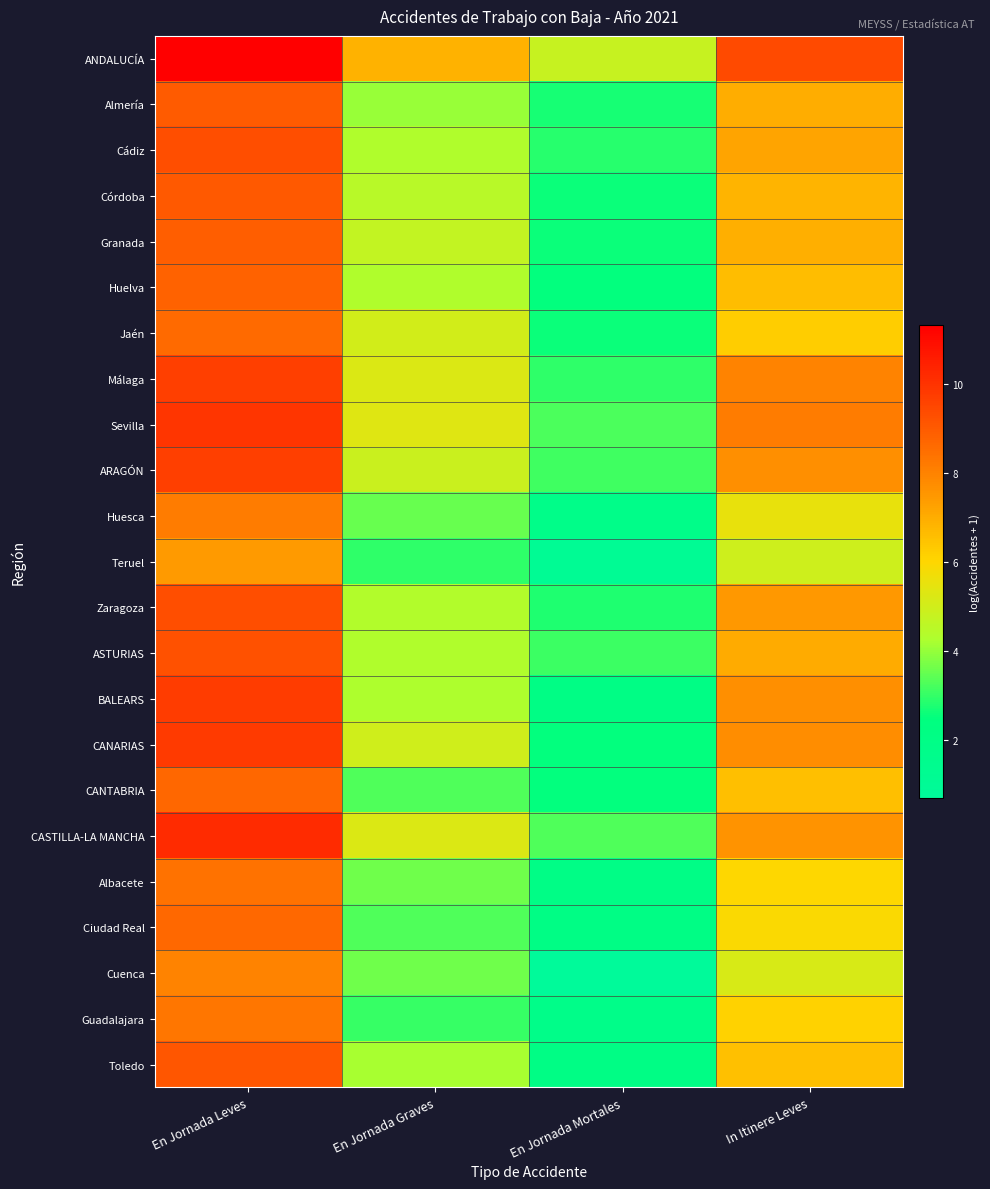

What is the total value across all series at En Jornada Graves?

100.0